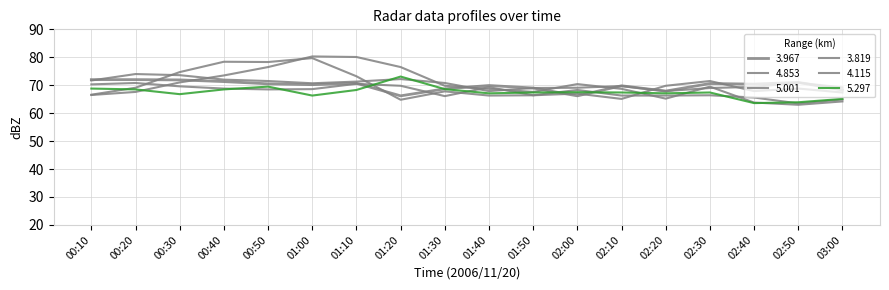

Between 00:50 and 02:40, which is larger?

00:50